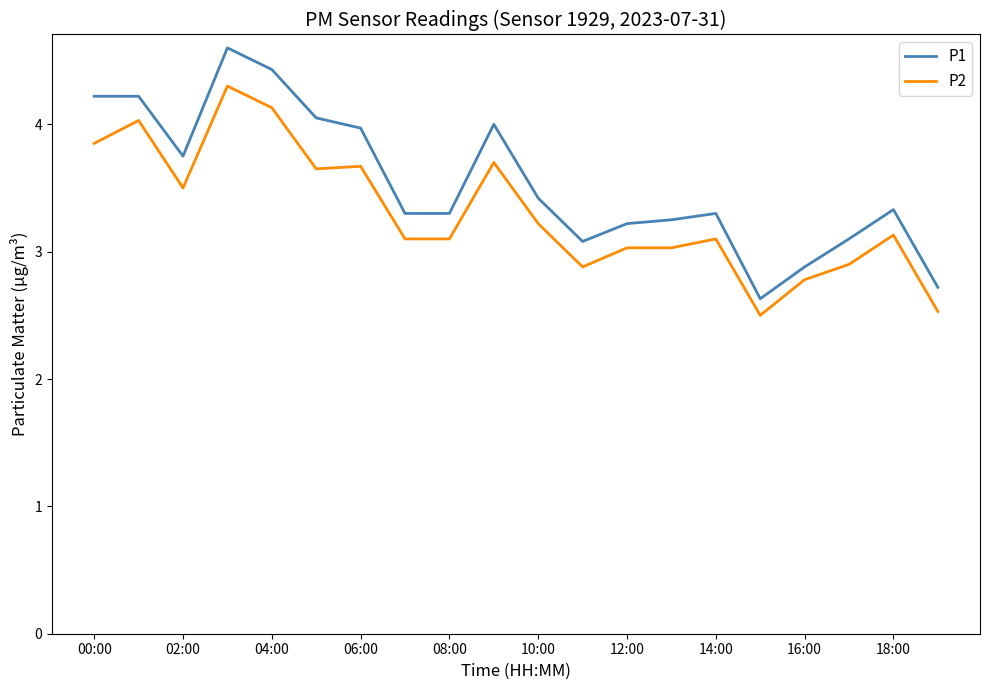

At how many categories does at least one series exceed 2?

20